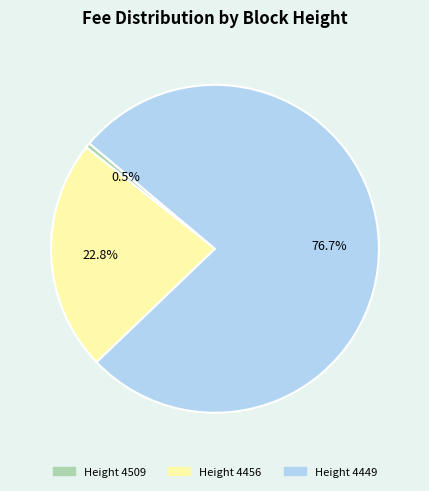

What percentage is NOT represented by Height 4456?

77.2%